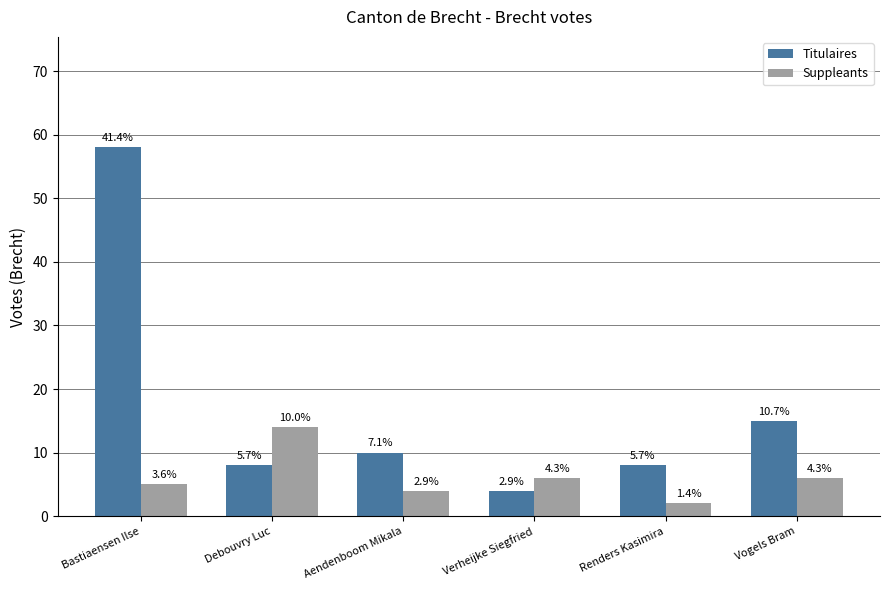

Where does the Suppleants series first go above 6?

Debouvry Luc